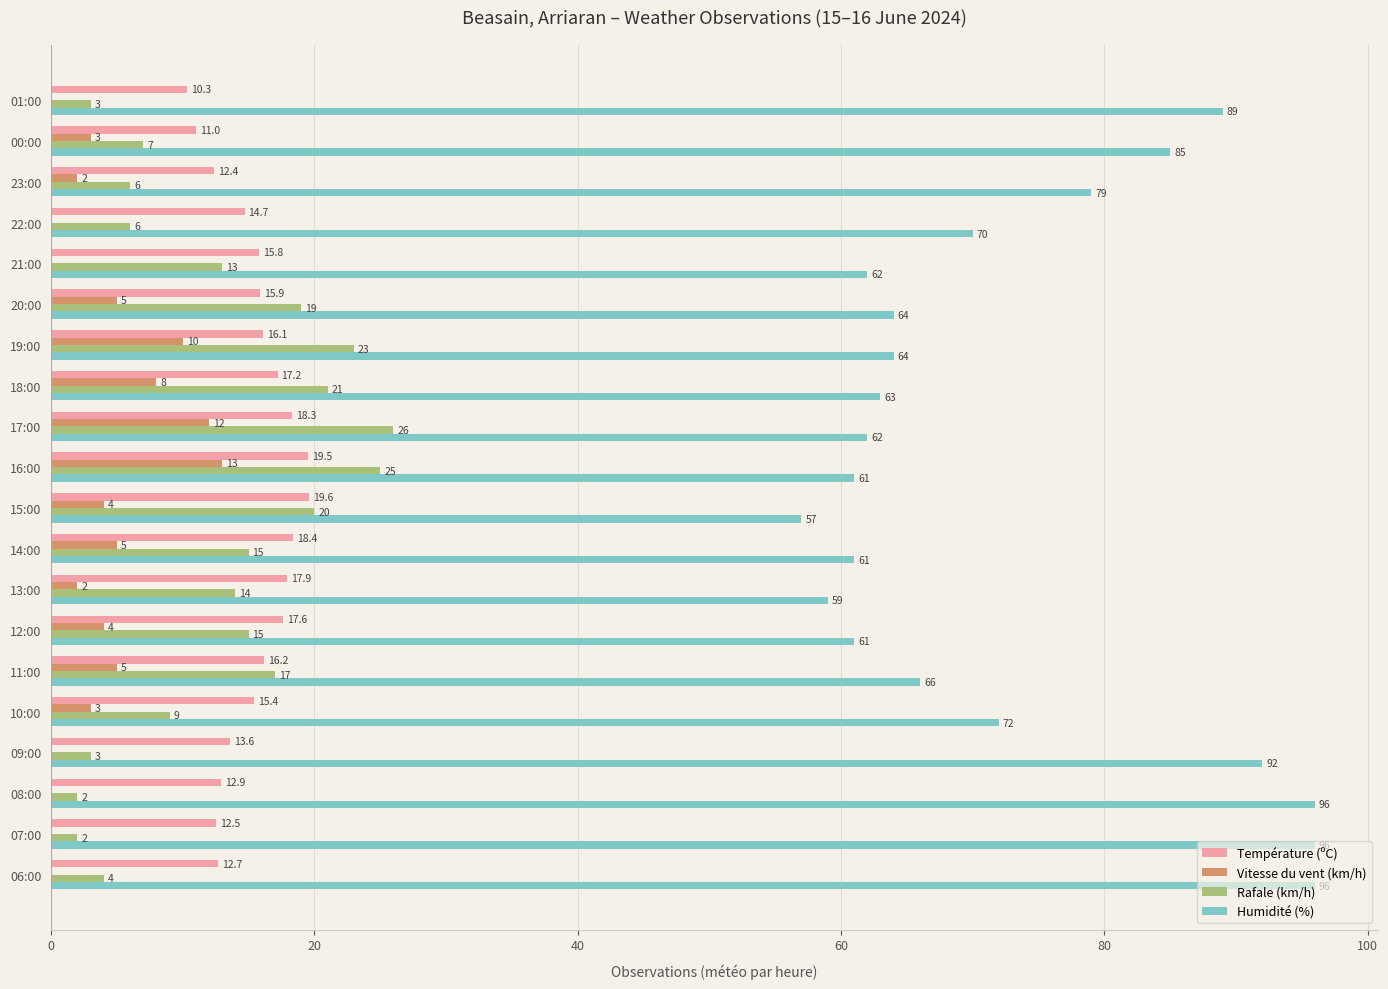

What is the sum of all Humidité (%) values?

1455.0